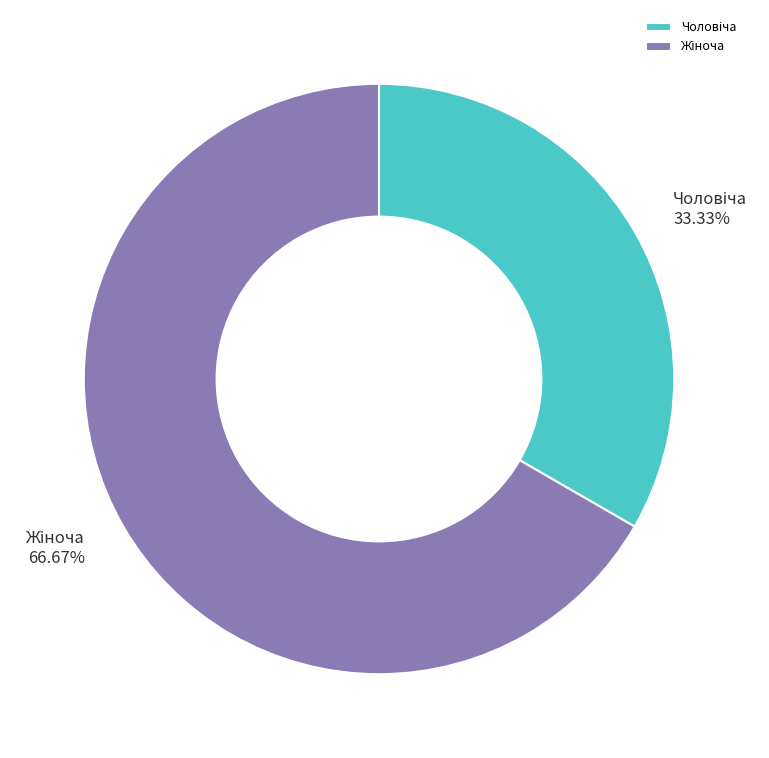

Does any single category account for the majority?

Yes